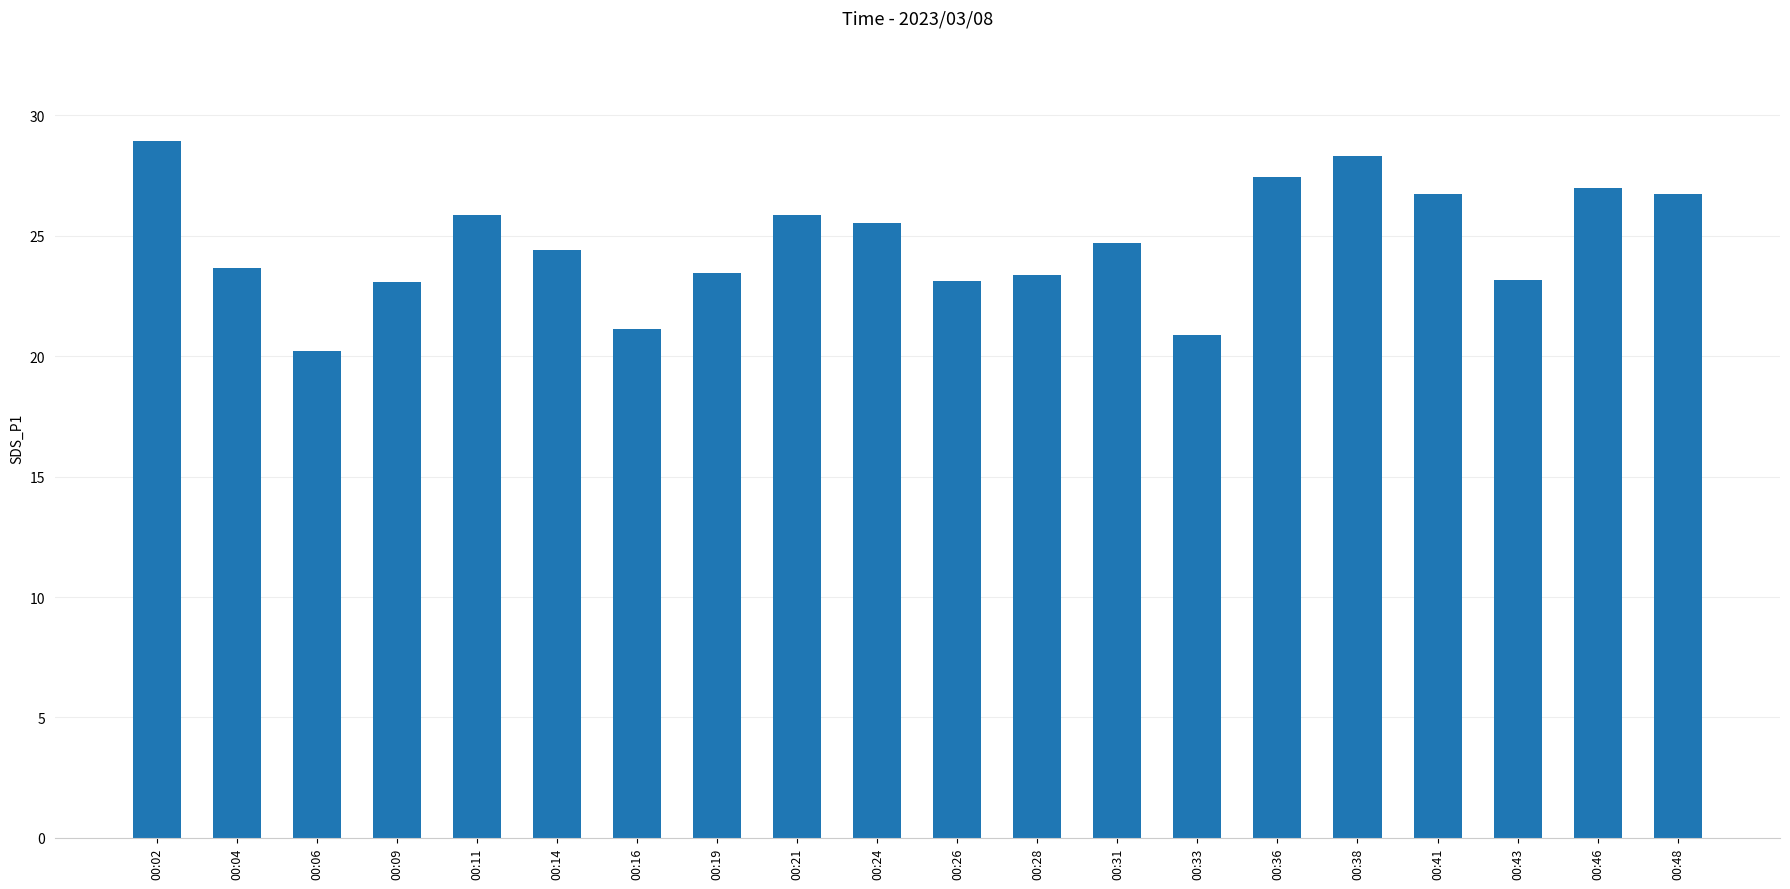

Approximately how many times larger is the value at 00:14 compared to 00:38?

0.9